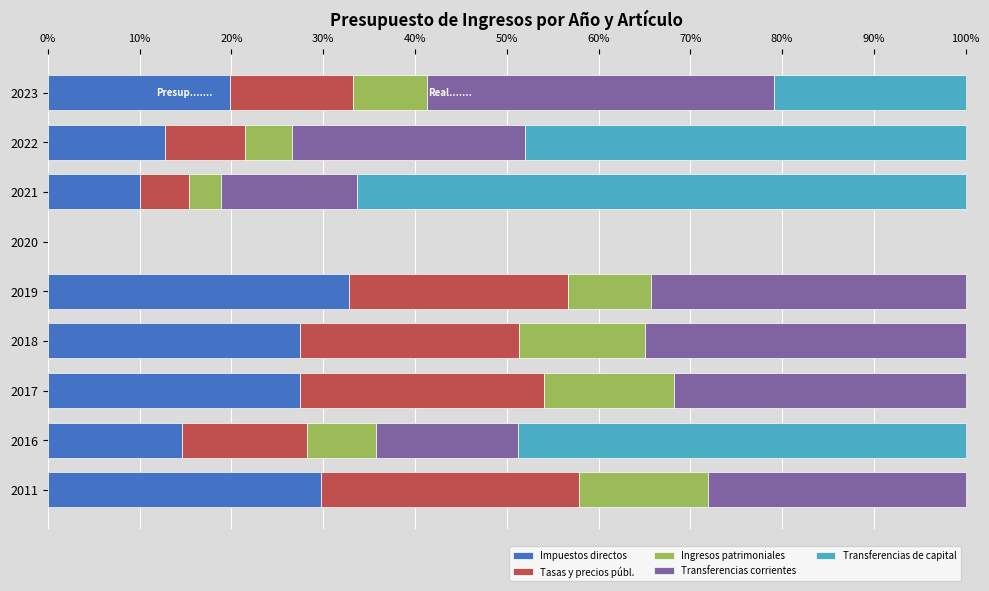

What are all the series names shown in the legend?

Impuestos directos, Tasas y precios públ., Ingresos patrimoniales, Transferencias corrientes, Transferencias de capital